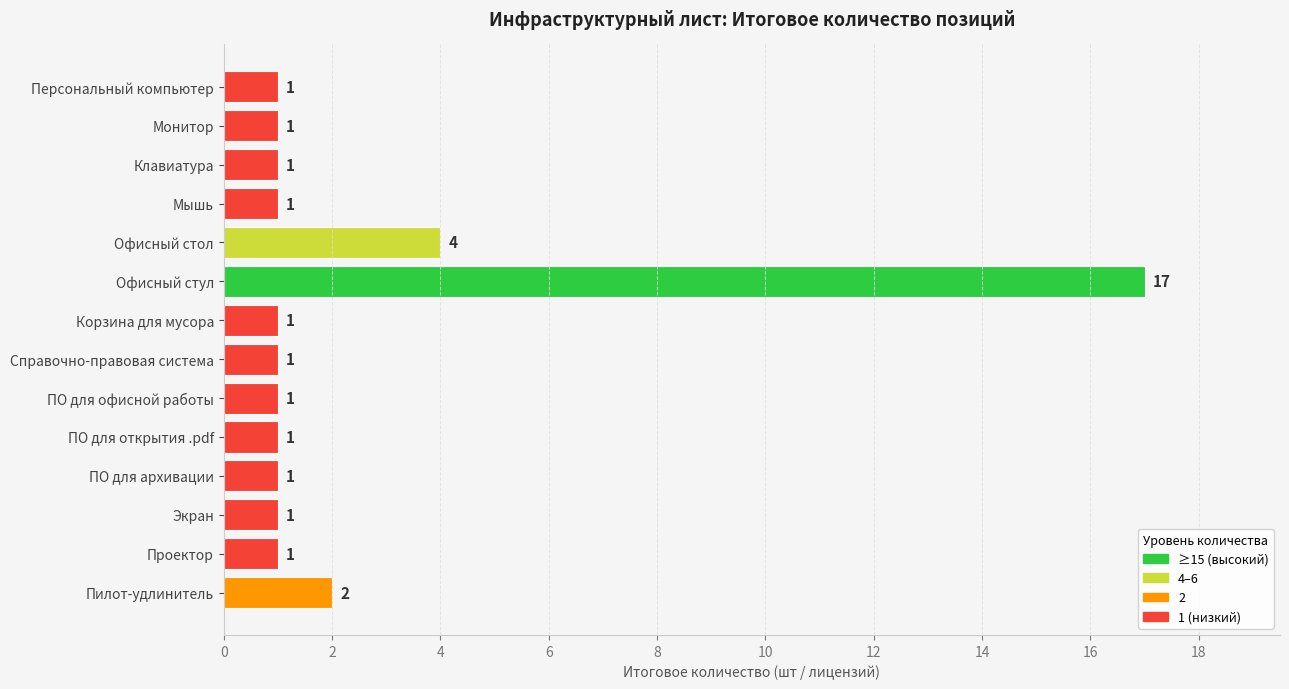

Reading top to bottom, list all the values displayed in this chart.

1	1	1	1	4	17	1	1	1	1	1	1	1	2